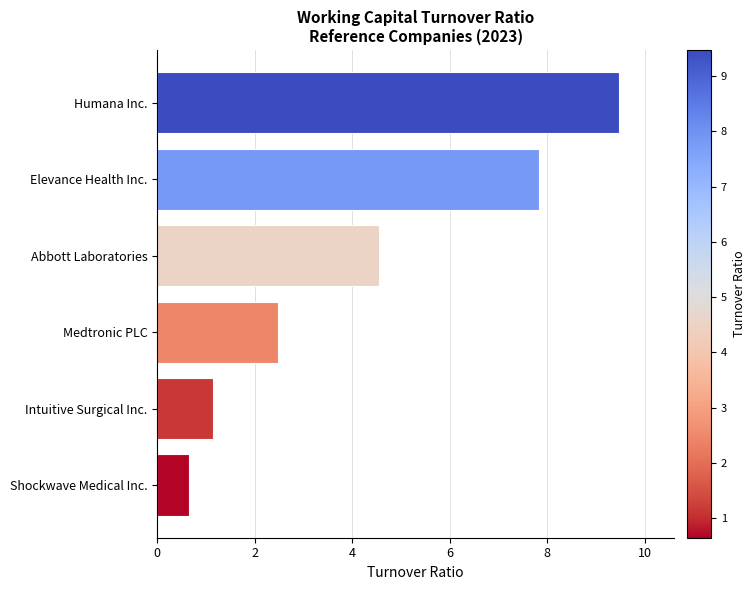

Reading top to bottom, extract all data points from this chart.

Humana Inc.=9.5	Elevance Health Inc.=7.8	Abbott Laboratories=4.5	Medtronic PLC=2.5	Intuitive Surgical Inc.=1.1	Shockwave Medical Inc.=0.7